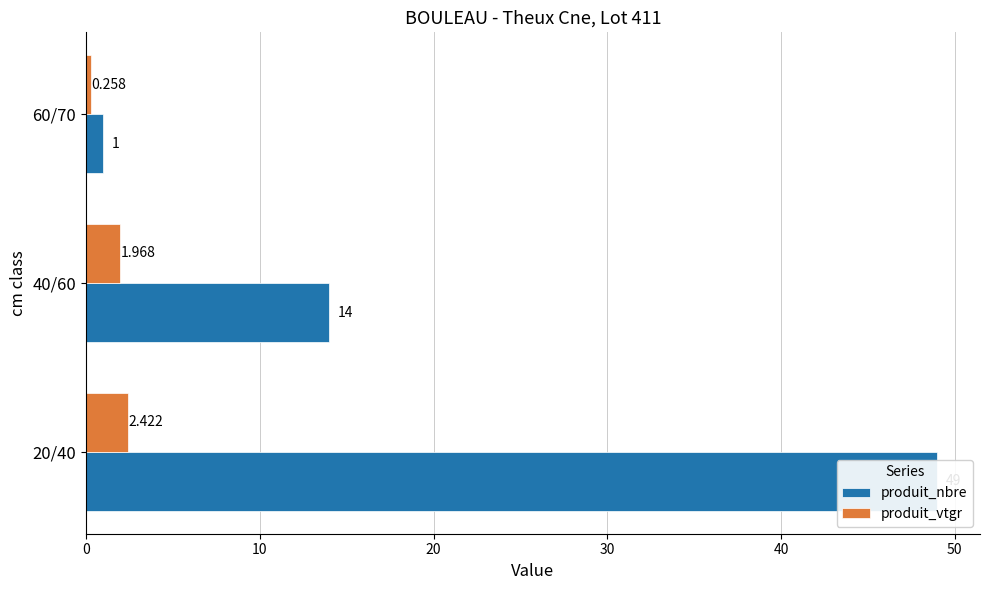

What is the highest value of the produit_nbre series?

49.0